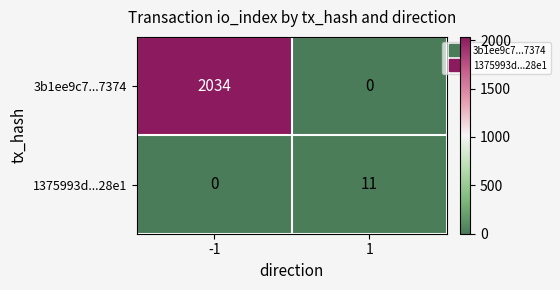

Which series has the largest range (max minus min)?

3b1ee9c7...7374